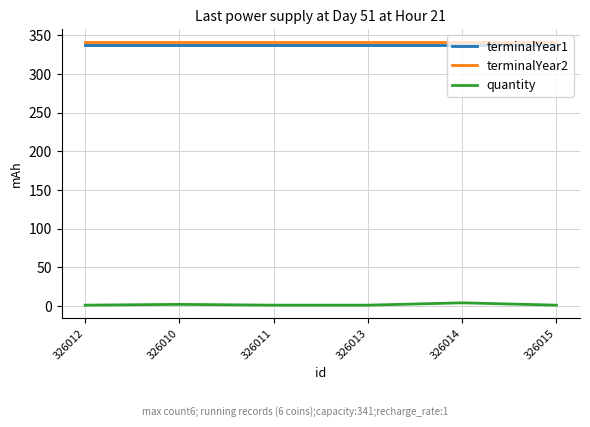

List the series in order of their peak value, lowest first.

quantity, terminalYear1, terminalYear2